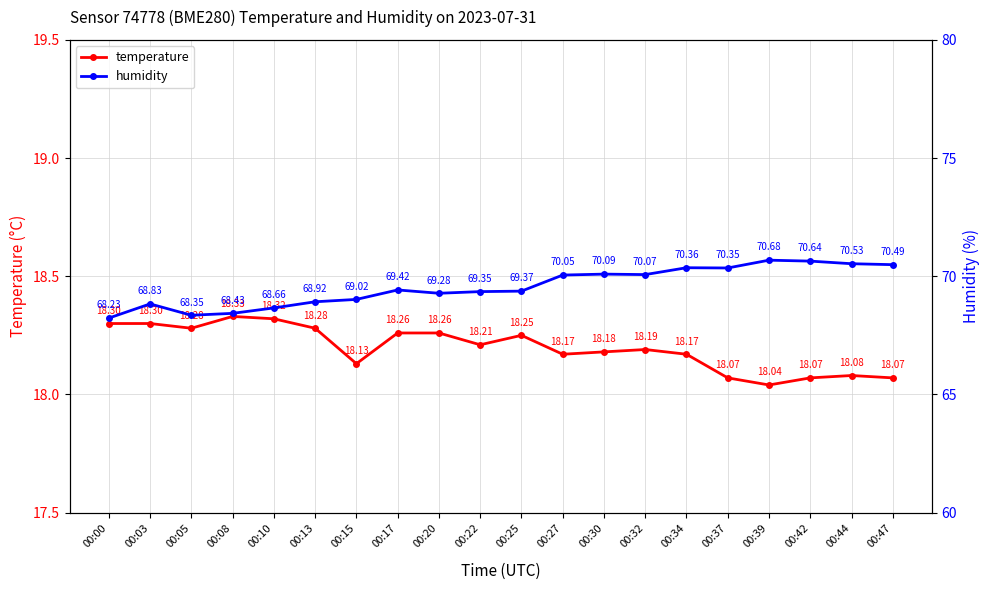

Which series has the largest total across all categories?

humidity